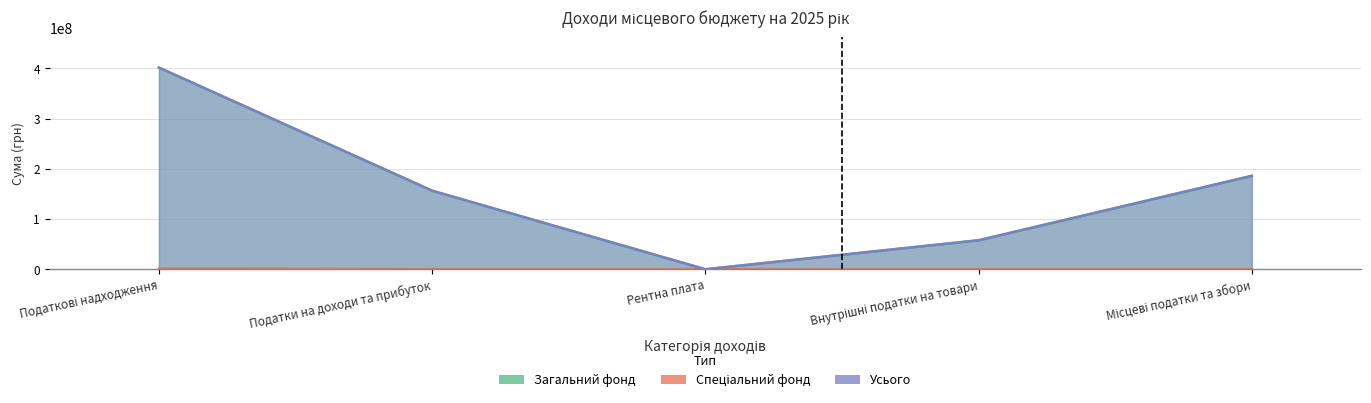

Reading left to right, what are all the values shown in this chart?

Загальний фонд: 401788350	156539000	17300	57820000	186112050
Спеціальний фонд: 1300000	0	0	0	0
Усього: 401788350	156539000	17300	57820000	186112050